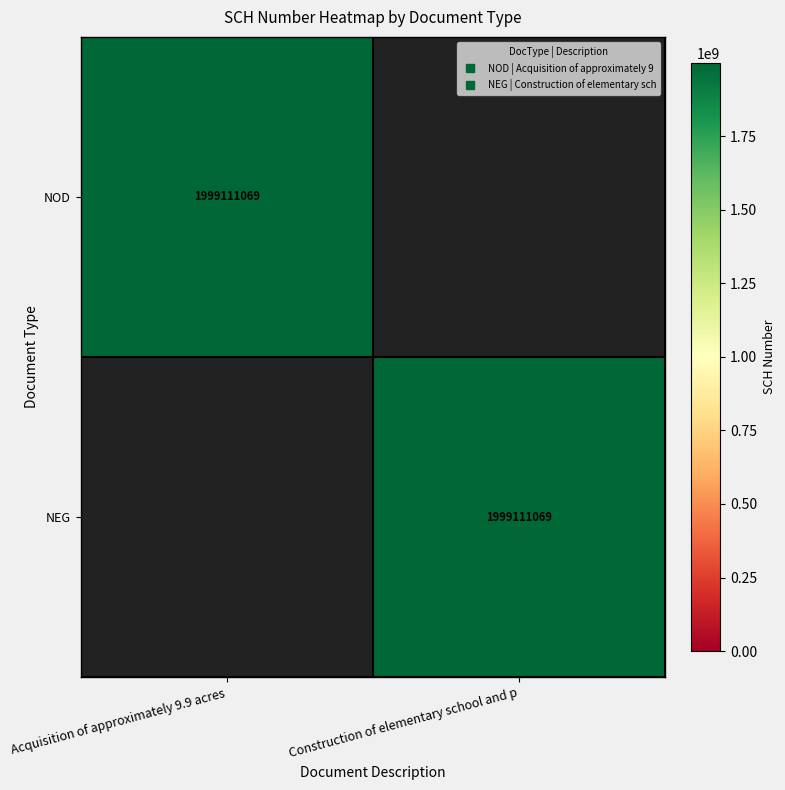

How many categories are shown in the chart?

2